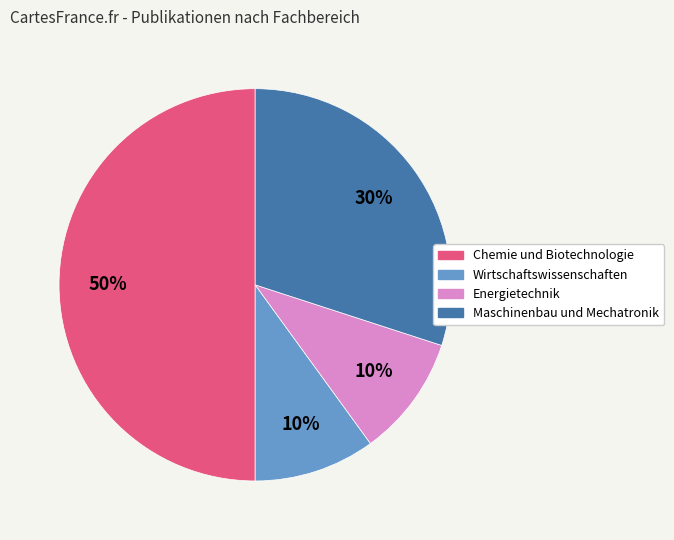

To the nearest percent, what is the average slice percentage?

25%